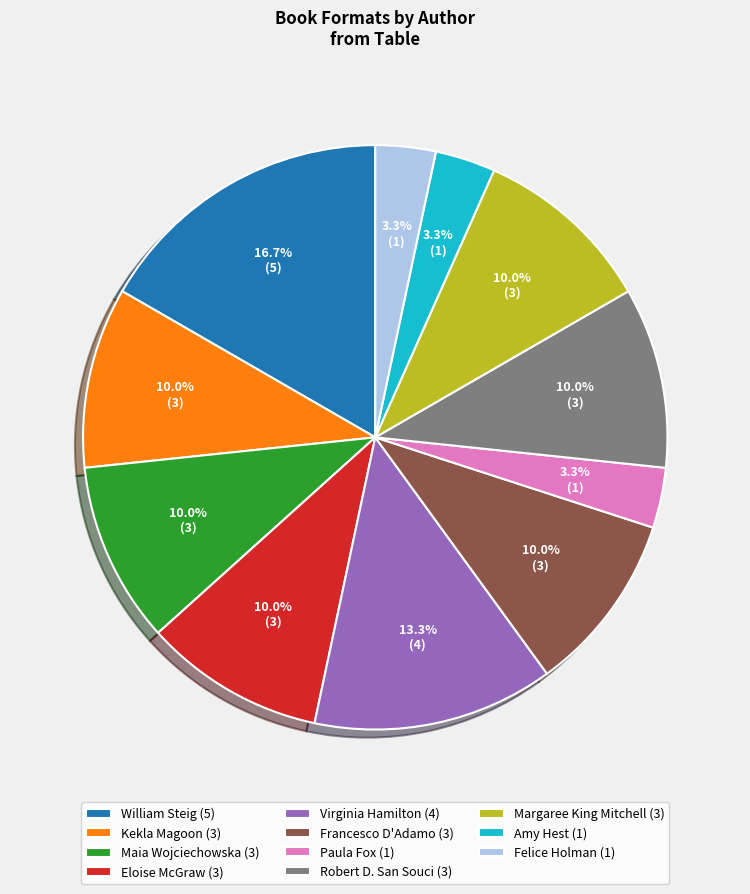

How much of the chart is everything except Felice Holman (1)?

96.7%